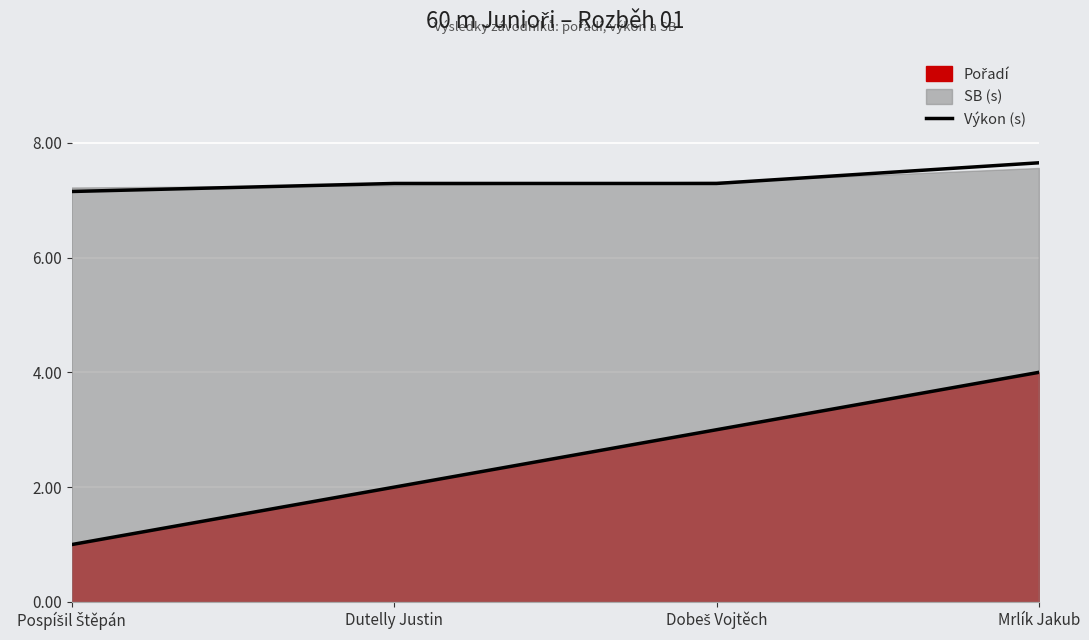

Rank the categories by value from lowest to highest.

Pospíšil Štěpán, Dutelly Justin, Dobeš Vojtěch, Mrlík Jakub